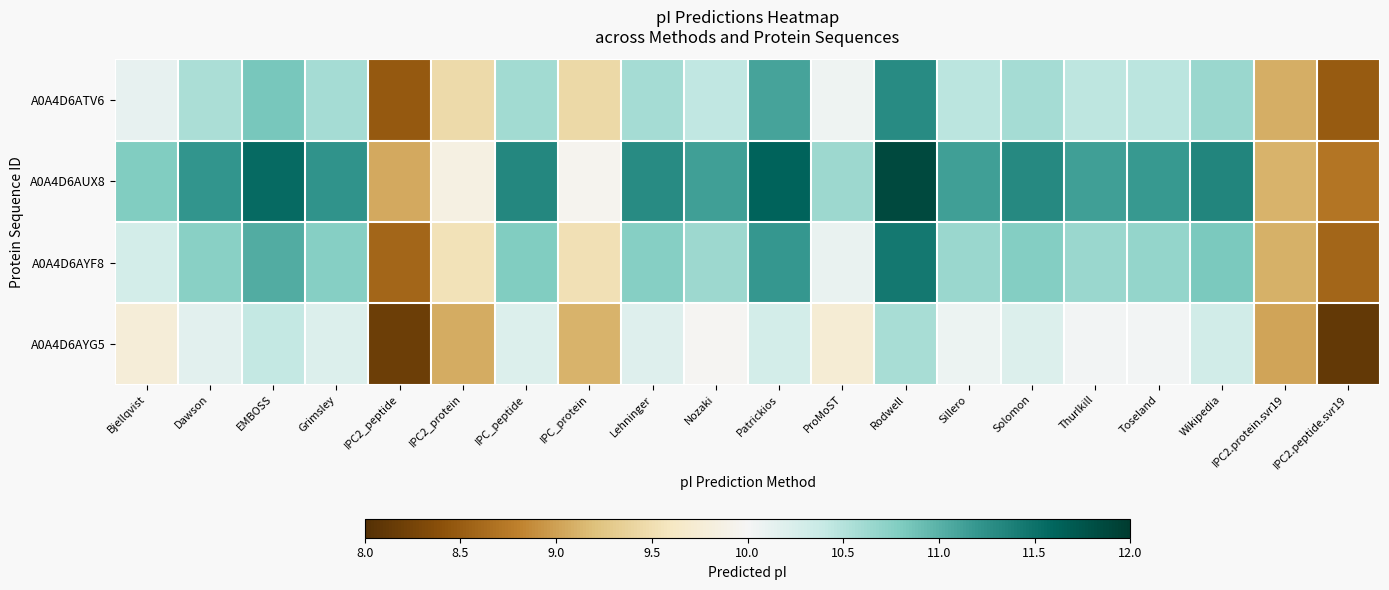

How many data points does each series have?

20